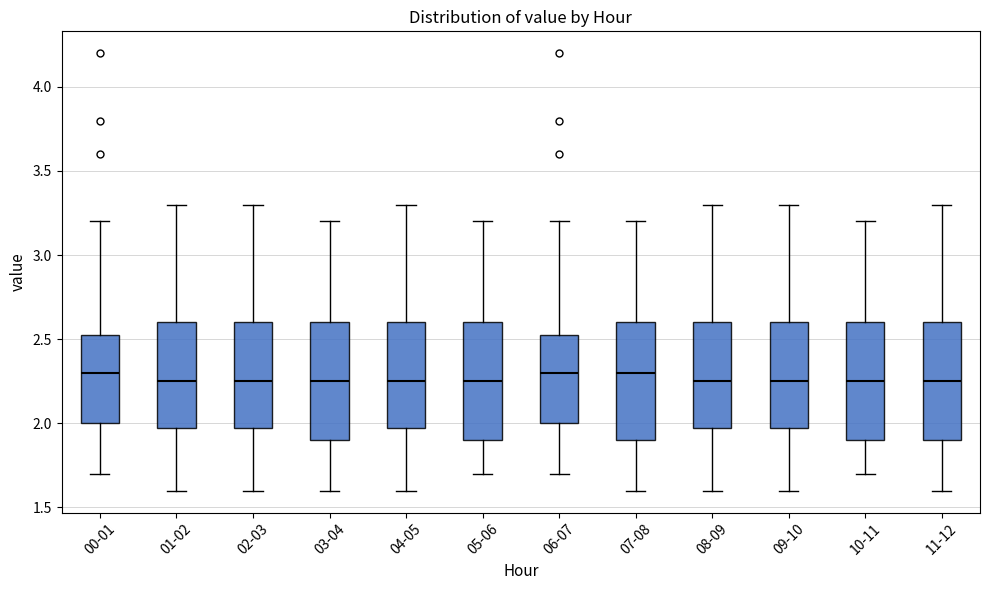

Reading left to right, transcribe this box plot: for each box, give where its median line is, the range the box spans, and where its two whiskers end, as read against the y-axis. The values are not printed on the chart, so give them approximately, as read against the axis.

00-01: median 2.30, box 2.00 to 2.55, whiskers 1.70 to 3.20
01-02: median 2.25, box 2.00 to 2.60, whiskers 1.60 to 3.30
02-03: median 2.25, box 2.00 to 2.60, whiskers 1.60 to 3.30
03-04: median 2.25, box 1.90 to 2.60, whiskers 1.60 to 3.20
04-05: median 2.25, box 2.00 to 2.60, whiskers 1.60 to 3.30
05-06: median 2.25, box 1.90 to 2.60, whiskers 1.70 to 3.20
06-07: median 2.30, box 2.00 to 2.55, whiskers 1.70 to 3.20
07-08: median 2.30, box 1.90 to 2.60, whiskers 1.60 to 3.20
08-09: median 2.25, box 2.00 to 2.60, whiskers 1.60 to 3.30
09-10: median 2.25, box 2.00 to 2.60, whiskers 1.60 to 3.30
10-11: median 2.25, box 1.90 to 2.60, whiskers 1.70 to 3.20
11-12: median 2.25, box 1.90 to 2.60, whiskers 1.60 to 3.30